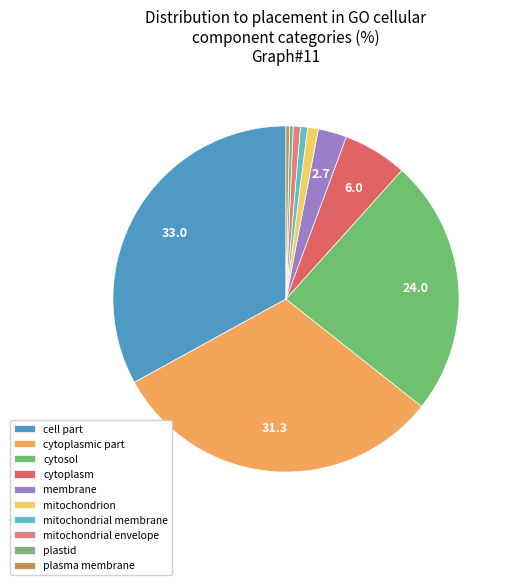

What percentage is NOT represented by mitochondrial envelope?

99.3%